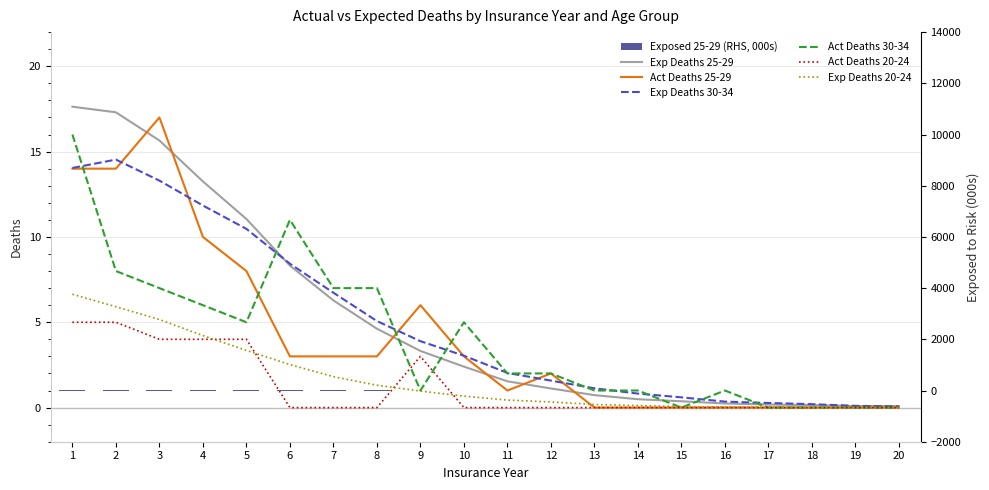

What is the value of the Expected Deaths 20-24 bar at the 13th from the left?

0.2